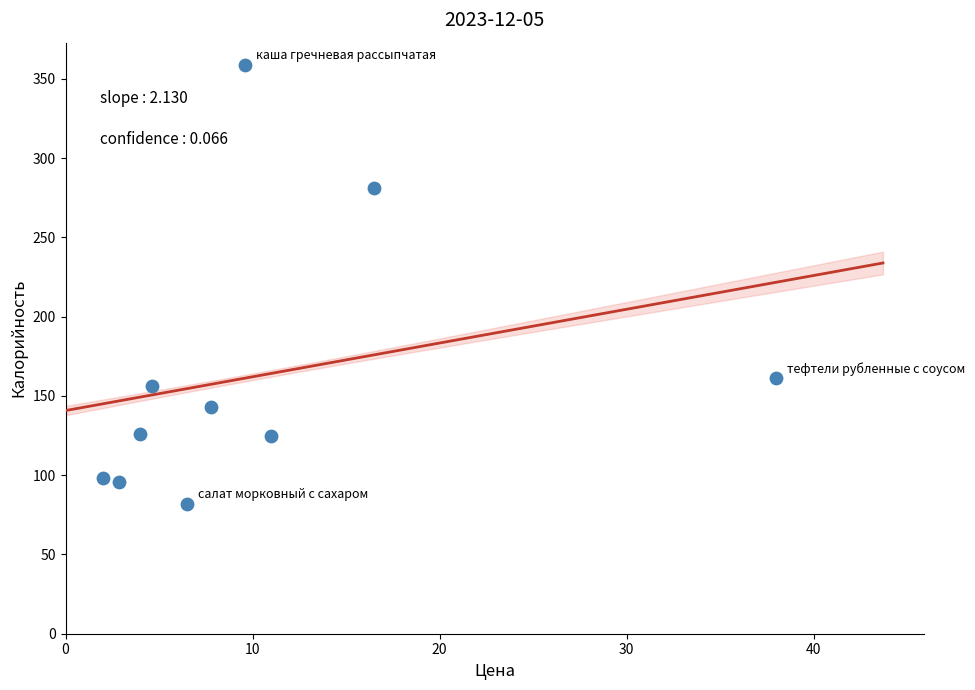

What is the range of Y values (max minus min)?

277